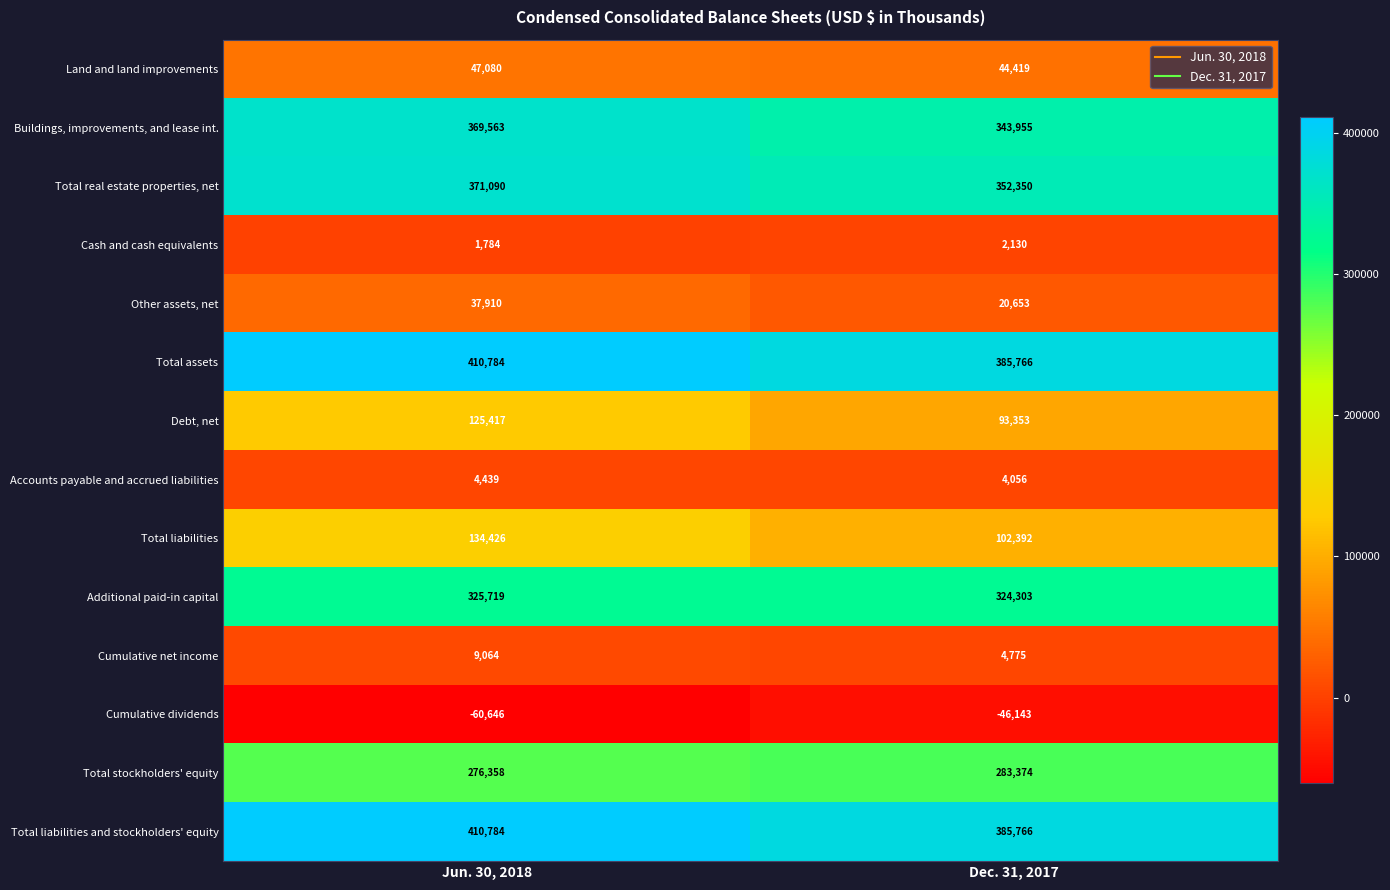

List the labels in order of Debt, net value, smallest first.

Dec. 31, 2017, Jun. 30, 2018